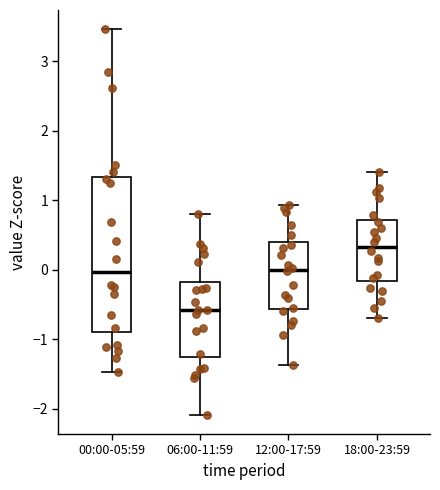

Which box's median line is the highest?

18:00-23:59